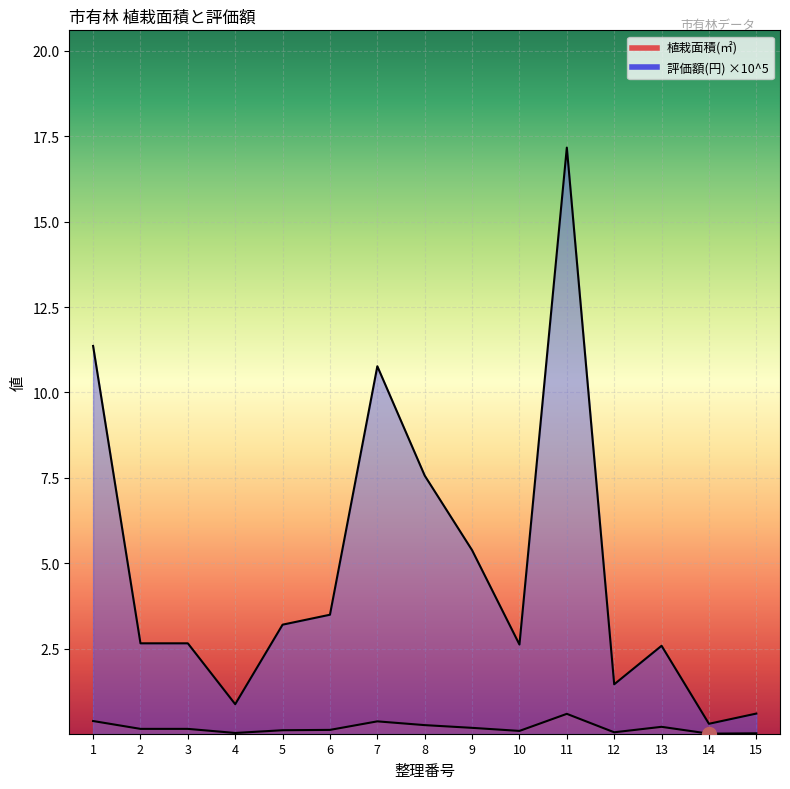

True or false: 植栽面積(㎡) and 評価額(円) ×10^5 intersect in this chart.

False